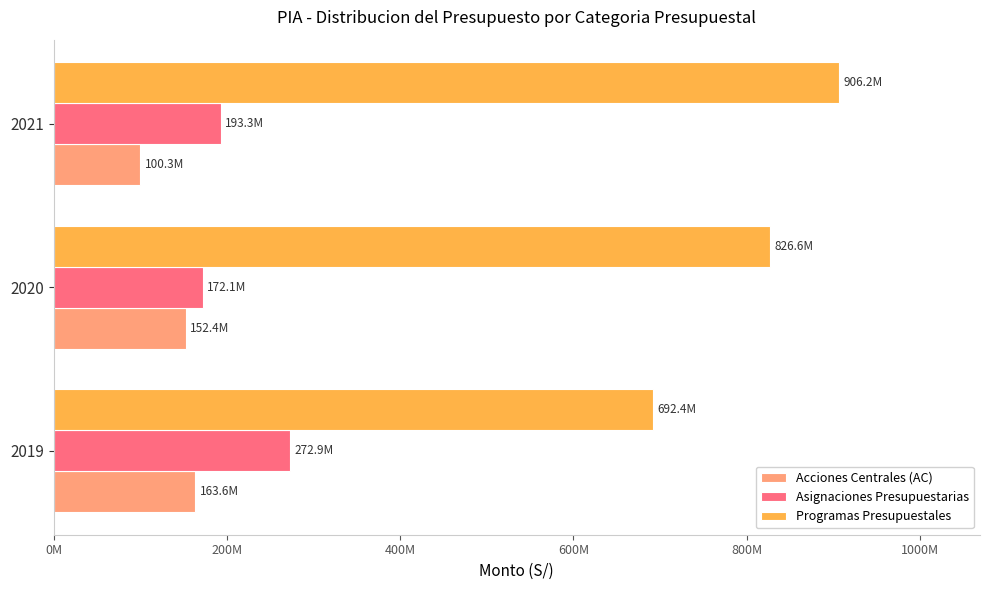

What are all the series names shown in the legend?

Acciones Centrales (AC), Asignaciones Presupuestarias, Programas Presupuestales